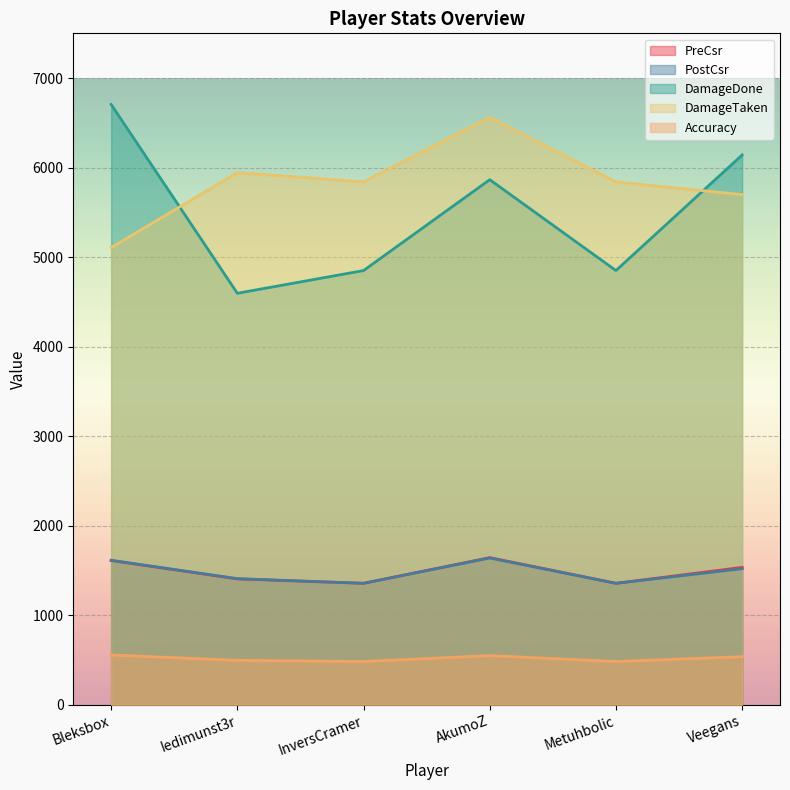

True or false: DamageTaken has a value of 9534.1 at InversCramer.

False